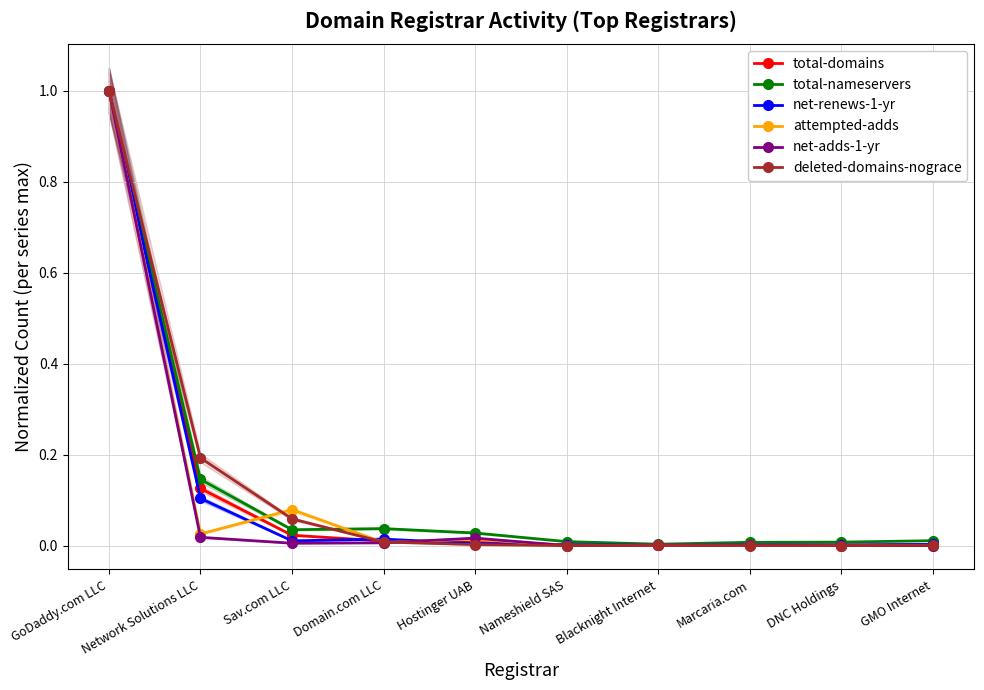

True or false: net-adds-1-yr has more than 1 points higher than both neighbors.

False